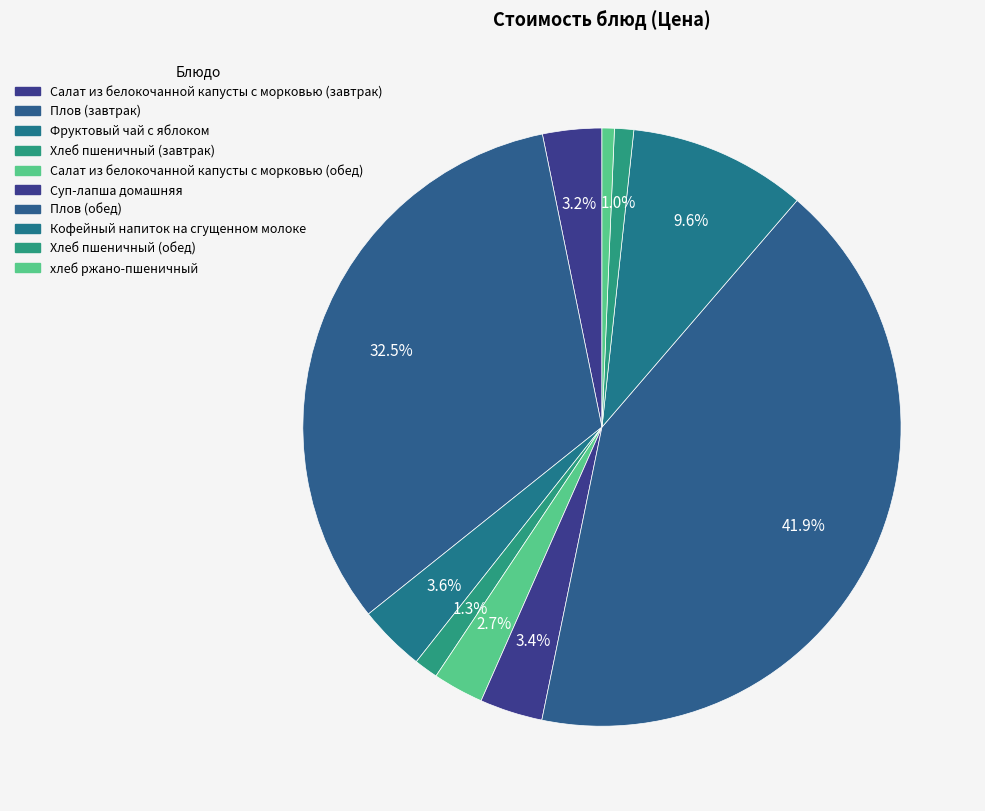

Rank the categories by value from highest to lowest.

Плов (обед), Плов (завтрак), Кофейный напиток на сгущенном молоке, Фруктовый чай с яблоком, Суп-лапша домашняя, Салат из белокочанной капусты с морковью (завтрак), Салат из белокочанной капусты с морковью (обед), Хлеб пшеничный (завтрак), Хлеб пшеничный (обед), хлеб ржано-пшеничный